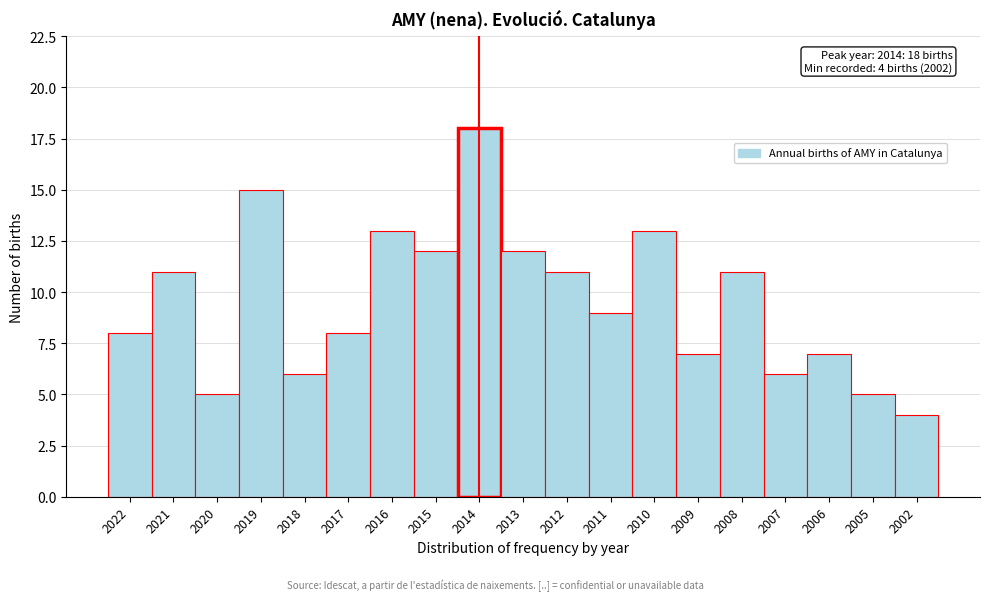

Reading left to right, what are all the values shown in this chart?

8	11	5	15	6	8	13	12	18	12	11	9	13	7	11	6	7	5	4